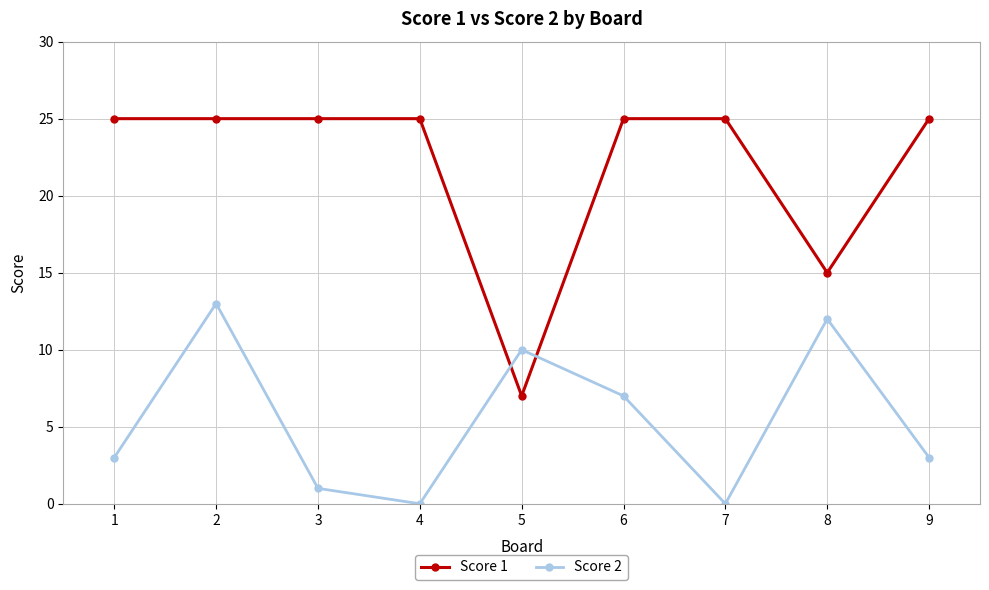

What are all the series names shown in the legend?

Score 1, Score 2